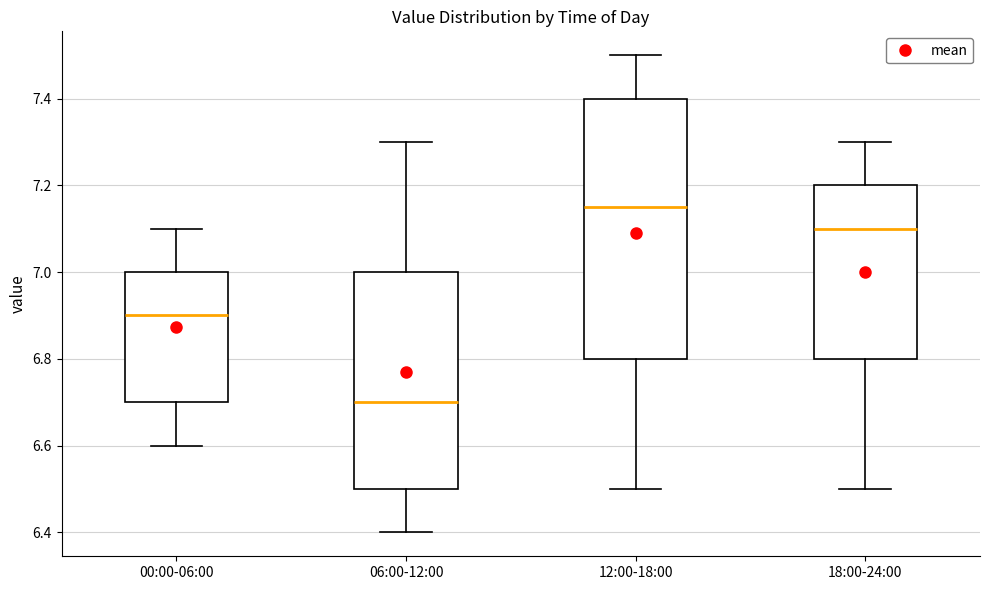

Which box's median line is the lowest?

06:00-12:00